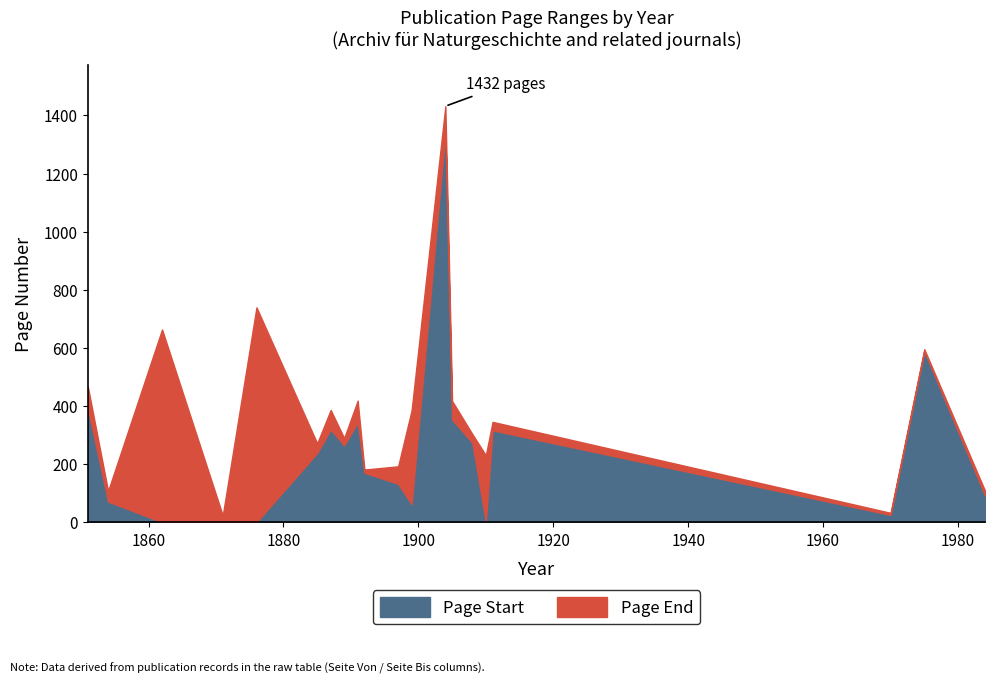

What is the spread (max minus min) of values at 1876?

739